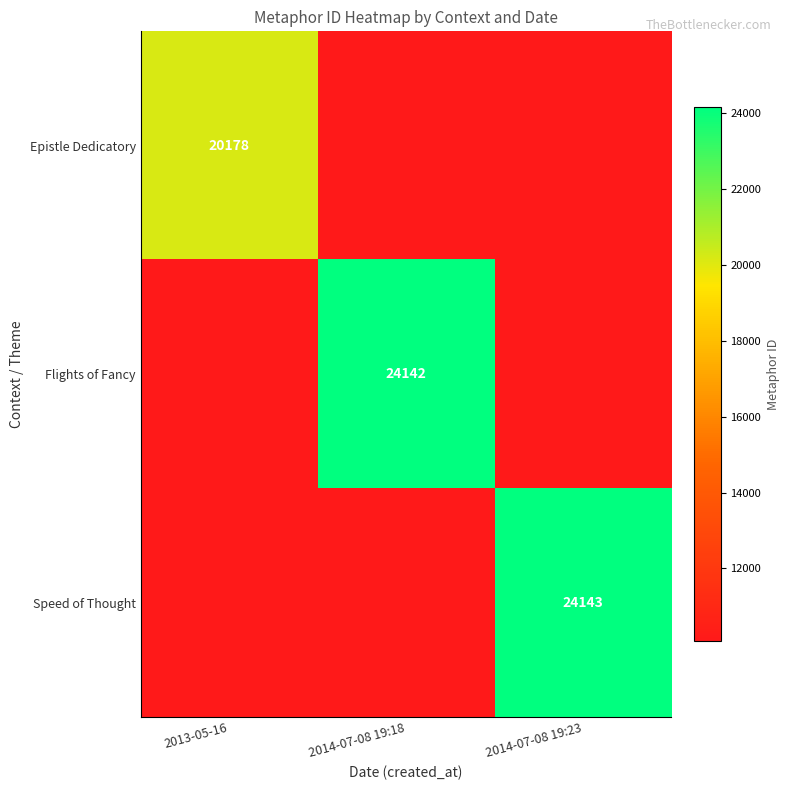

Is it true that Flights of Fancy equals 13774 at 2014-07-08 19:18?

False